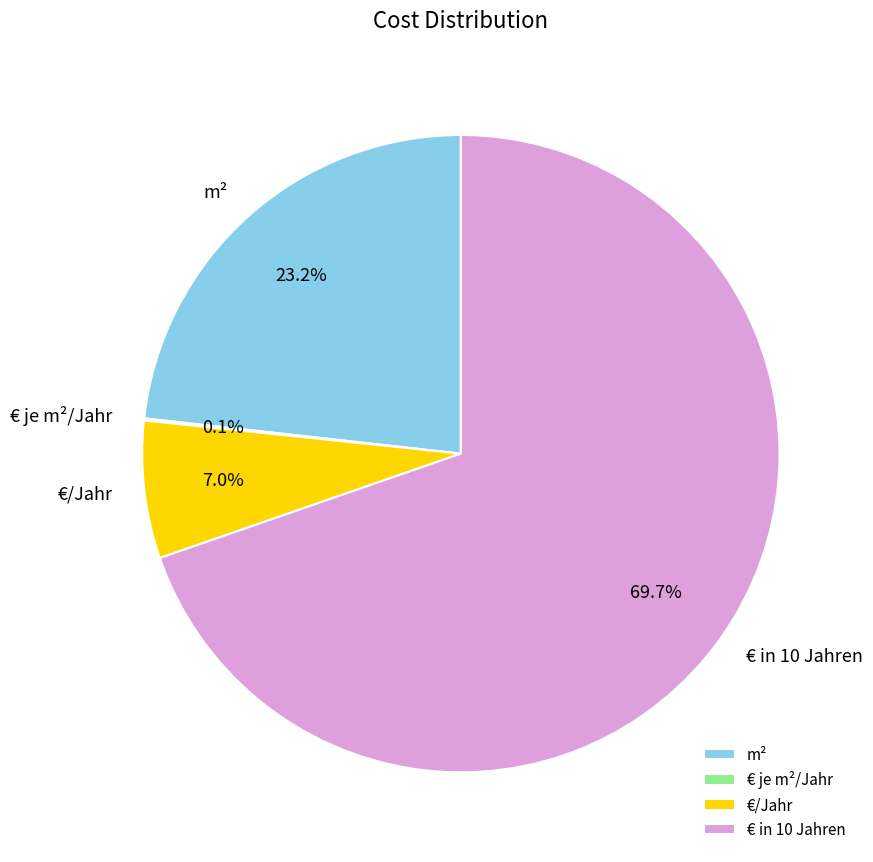

Between €/Jahr and € in 10 Jahren, which is larger?

€ in 10 Jahren